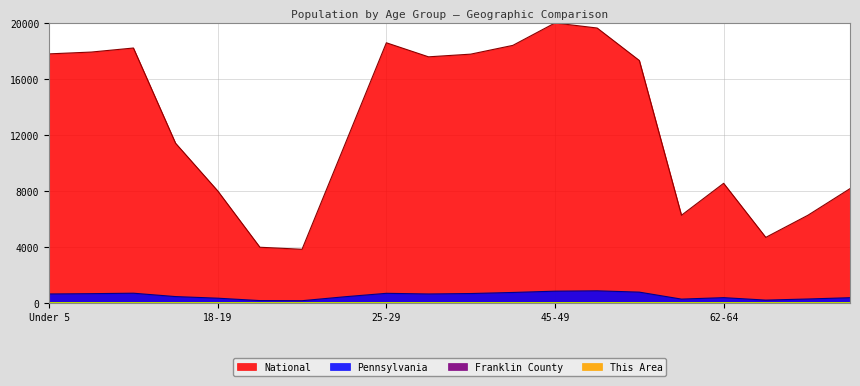

What is the sum of all Pennsylvania values?

10324.4